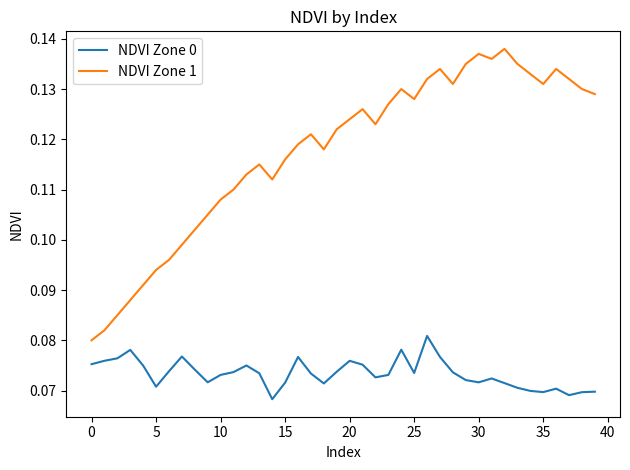

True or false: NDVI Zone 1 and NDVI Zone 0 intersect in this chart.

False